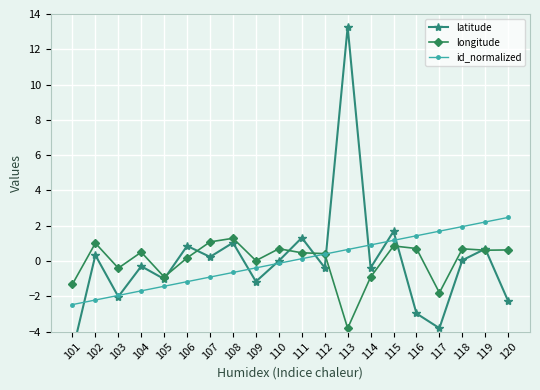

List the series in order of their peak value, highest first.

latitude, id_normalized, longitude